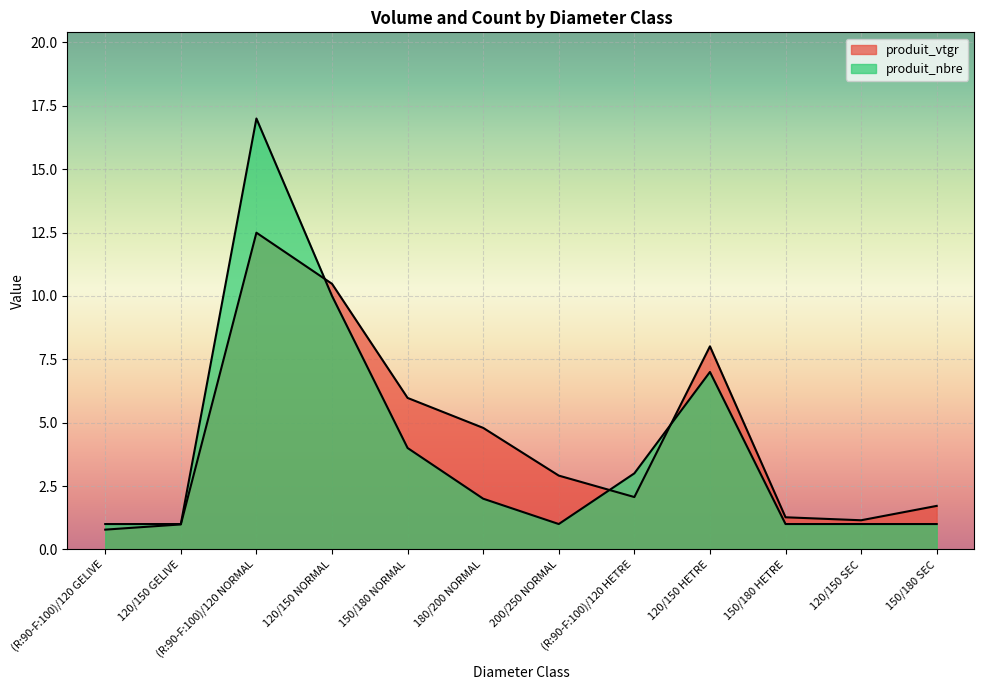

How many lines are shown in the chart?

2